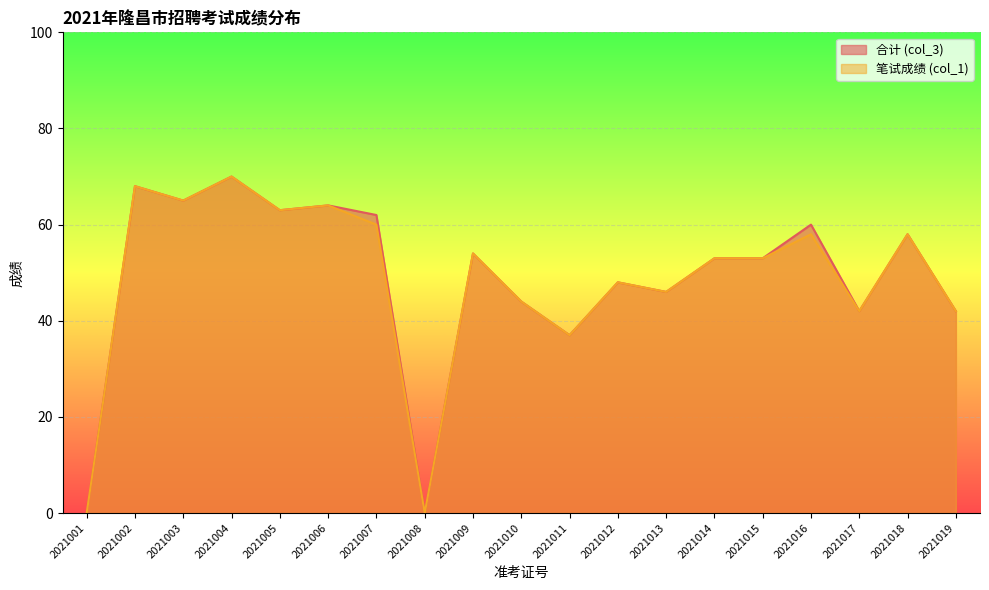

What is the sum of the 合计 (col_3) values at 2021005 and 2021017?

105